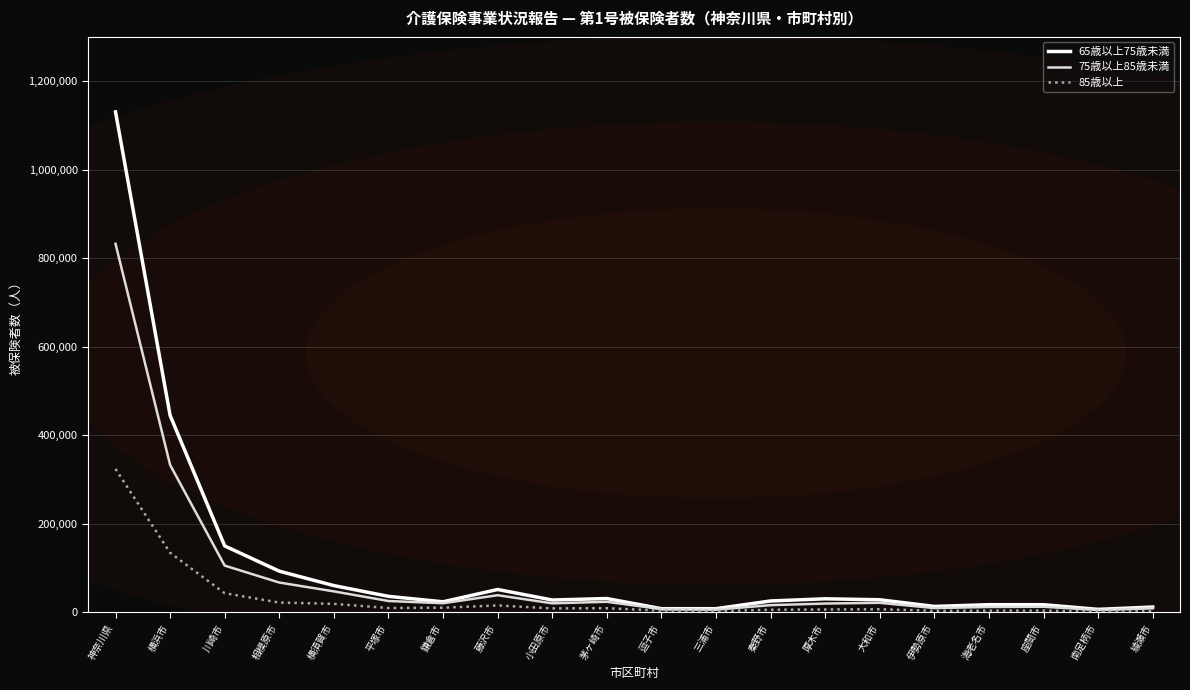

Which series has the largest range (max minus min)?

65歳以上75歳未満